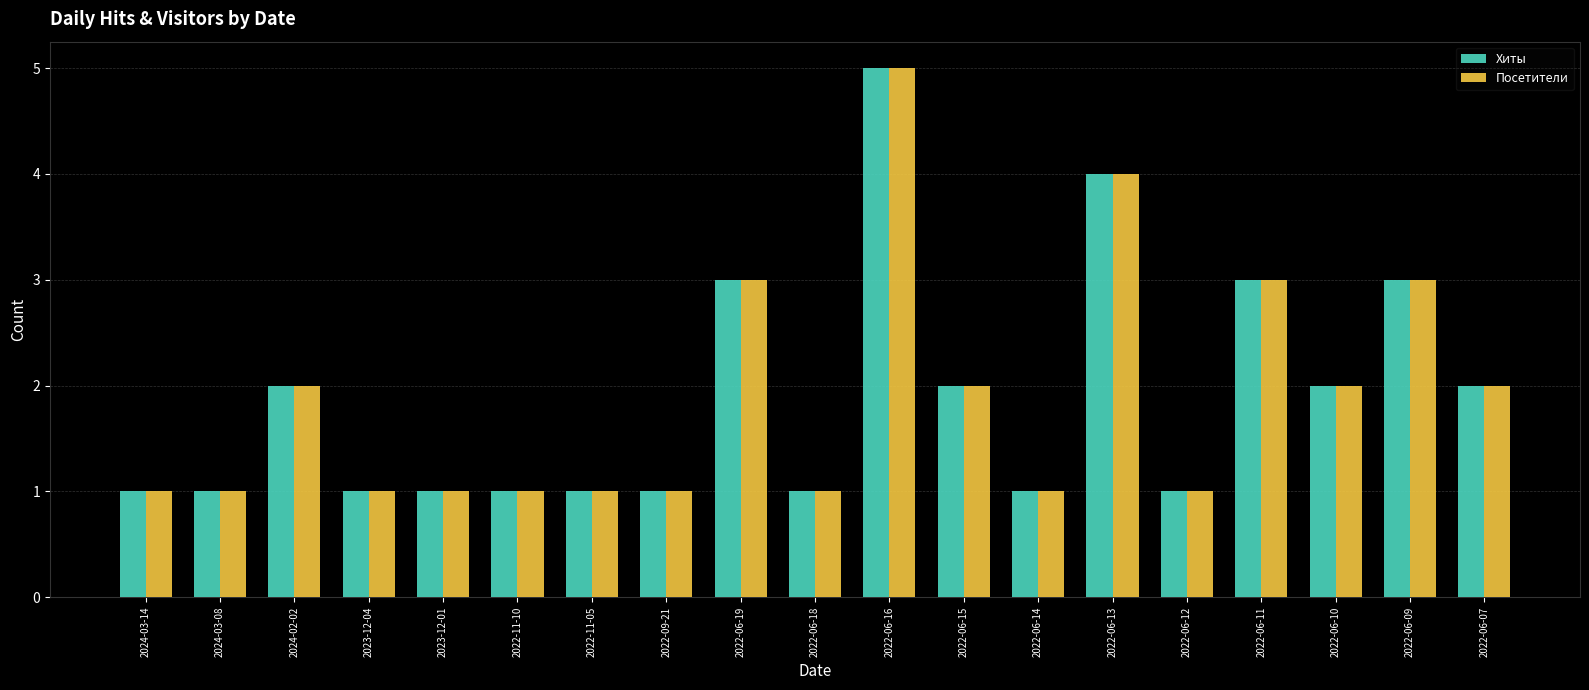

At which category is the sum across all series the highest?

2022-06-16